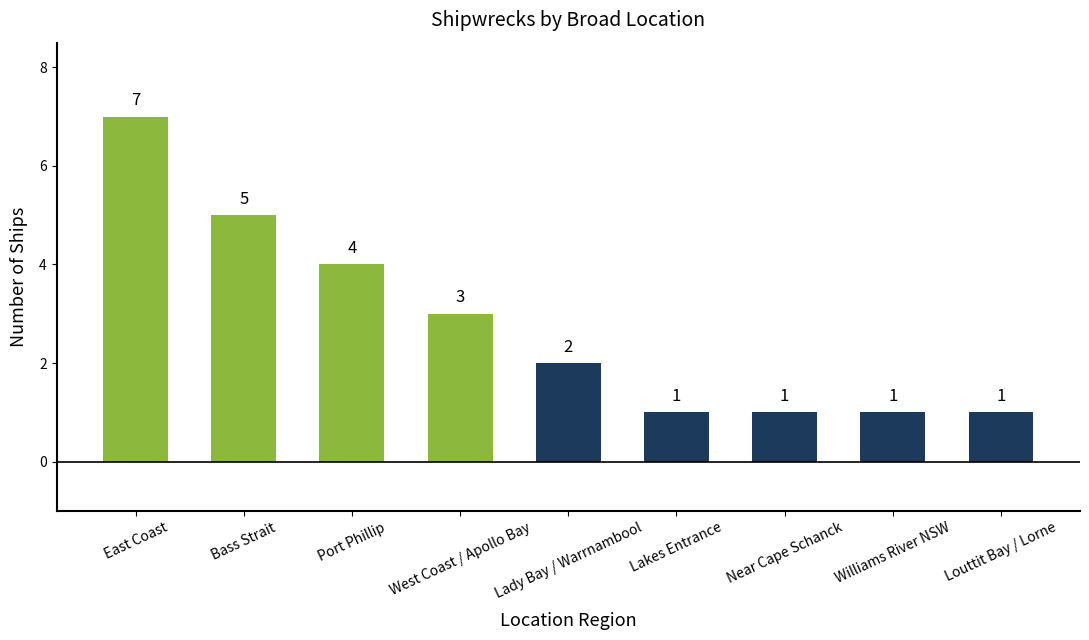

What is the sum of the values at West Coast / Apollo Bay and Port Phillip?

7